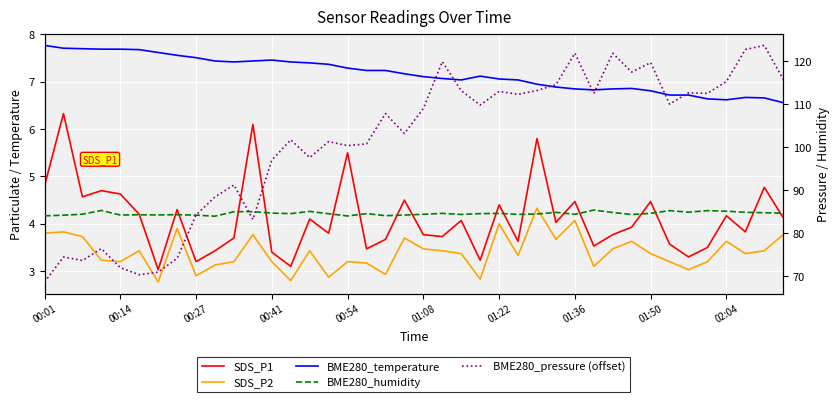

At which category is the sum across all series the highest?

38